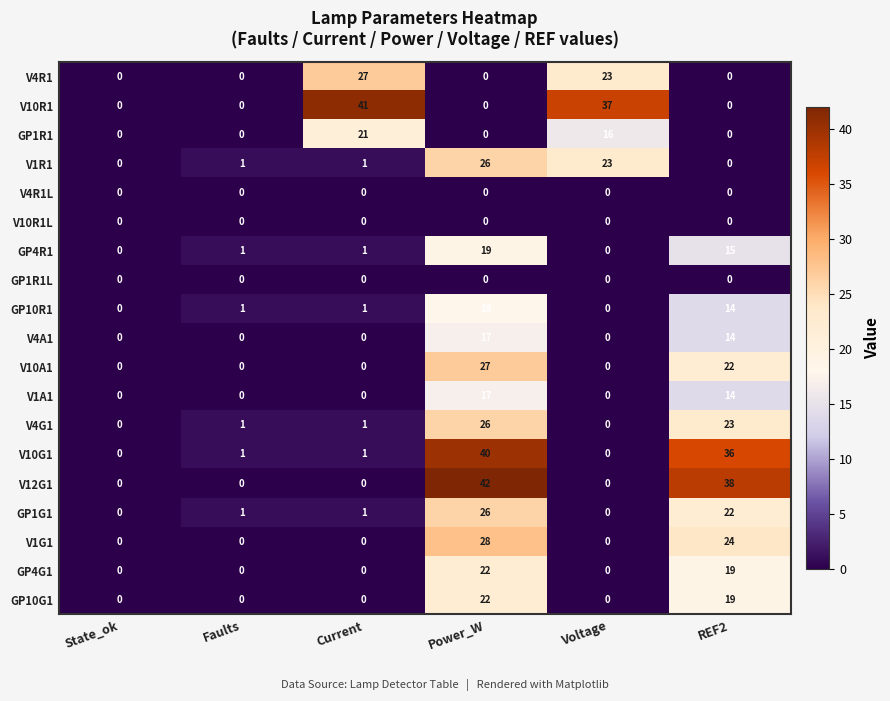

Which series changed the most between Power_W and REF2?

V1R1